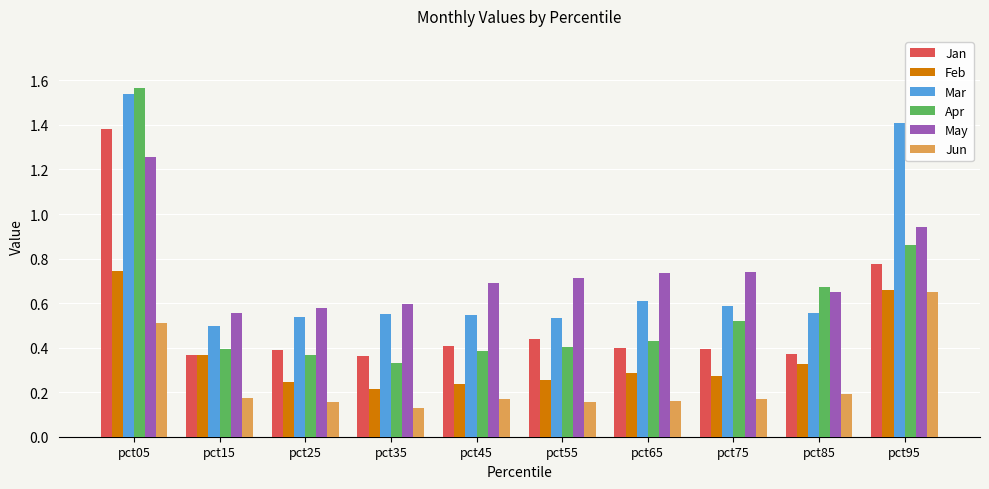

True or false: Jan has a value of 0.2 at pct45.

False